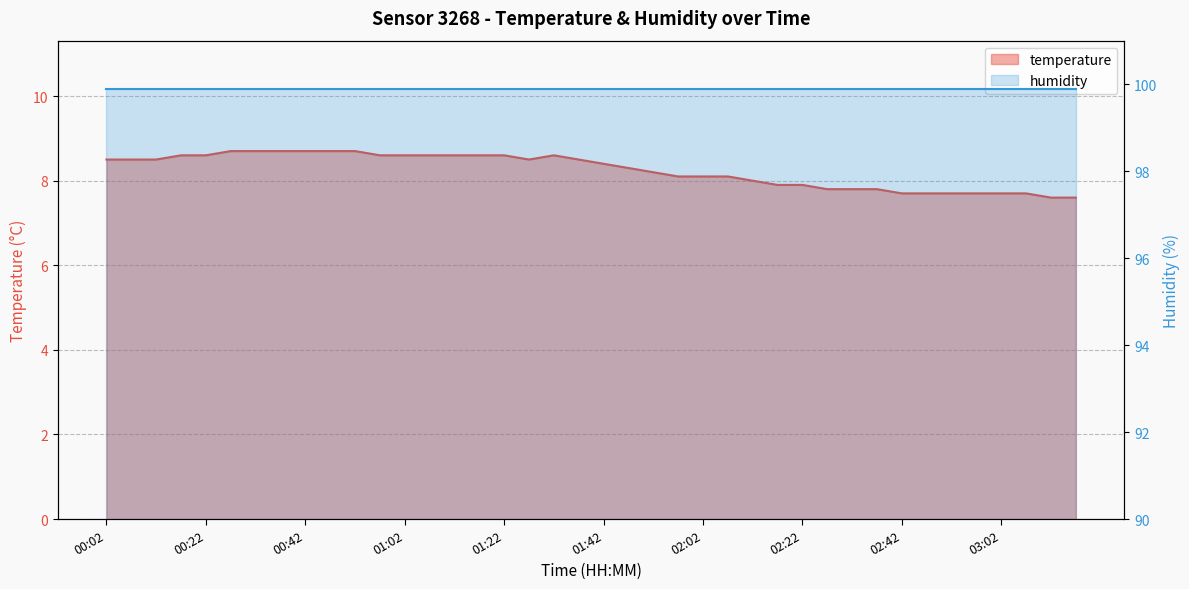

Which series changed the most between 26 and 34?

temperature